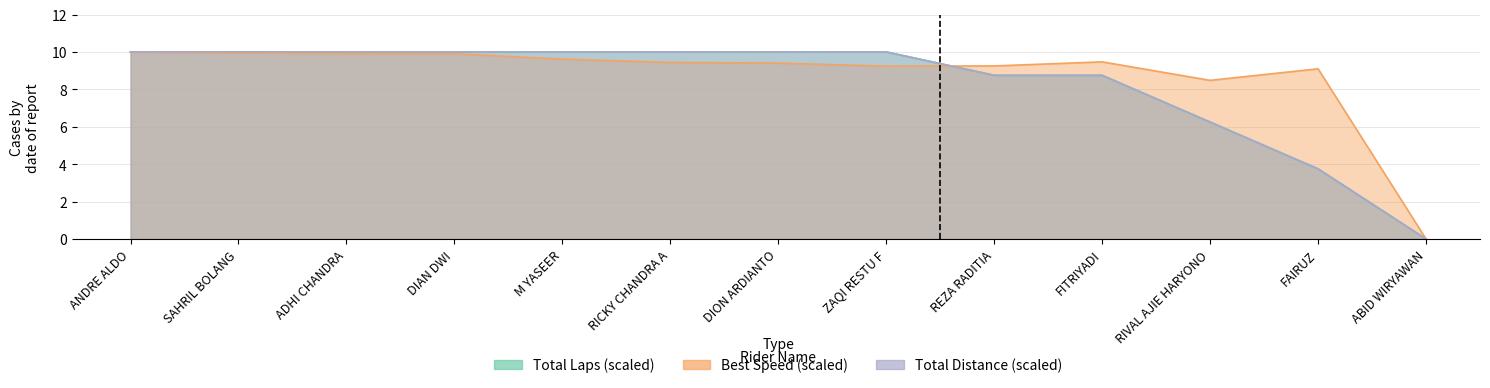

Which series has the largest total across all categories?

Best Speed